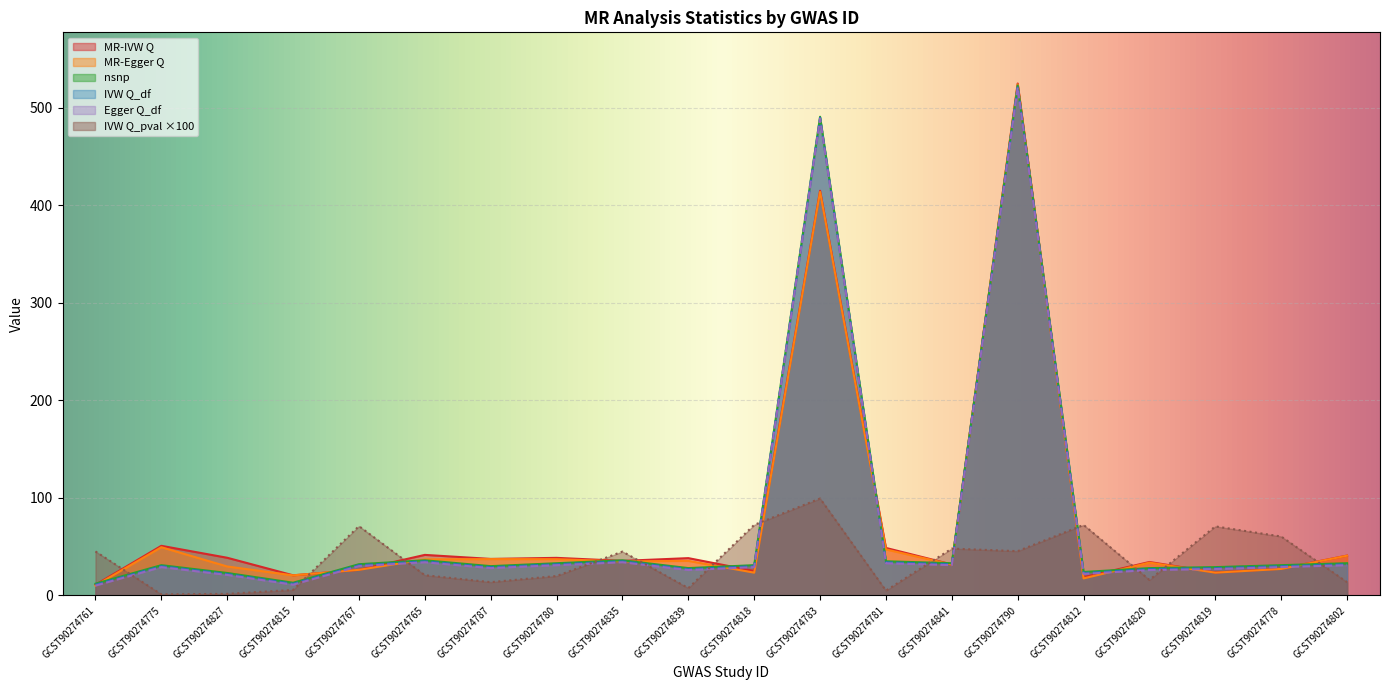

How many categories are shown in the chart?

20